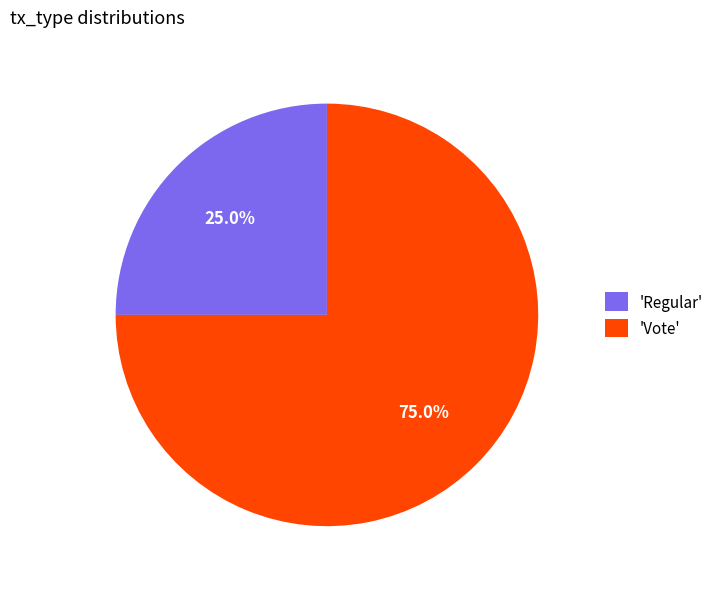

Does any single category account for the majority?

Yes